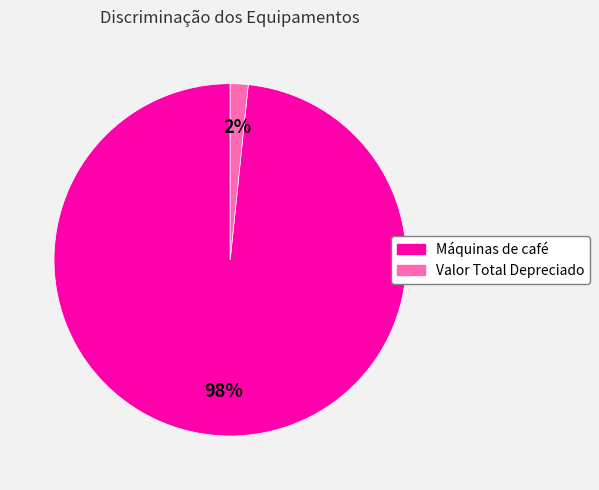

Which category has the biggest portion of the pie?

Máquinas de café